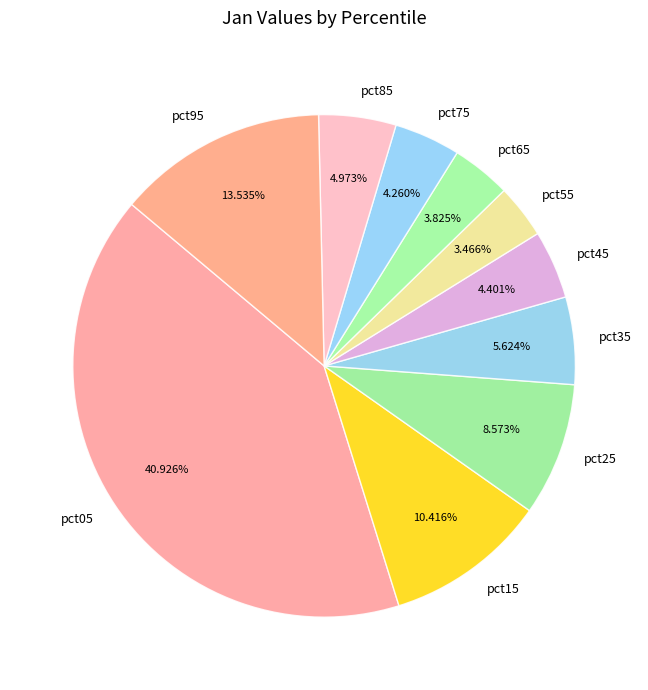

Which slice is the largest?

pct05